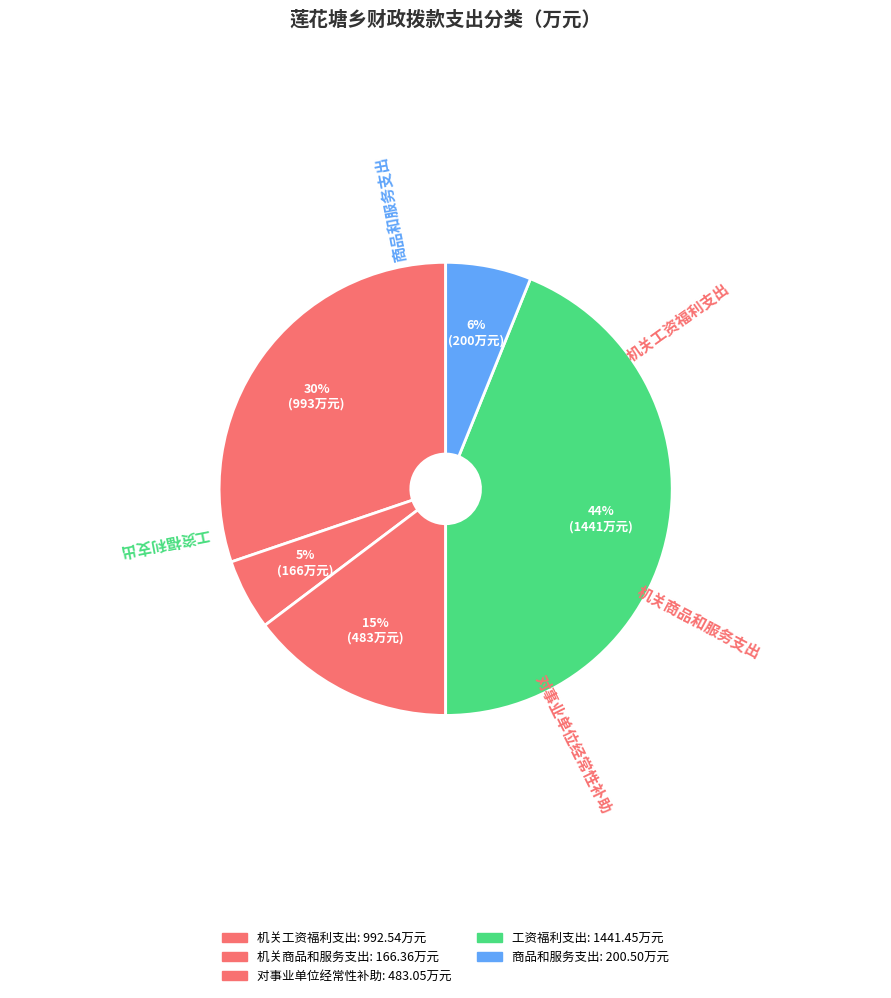

To the nearest percent, what percentage of the pie is 机关商品和服务支出?

5%